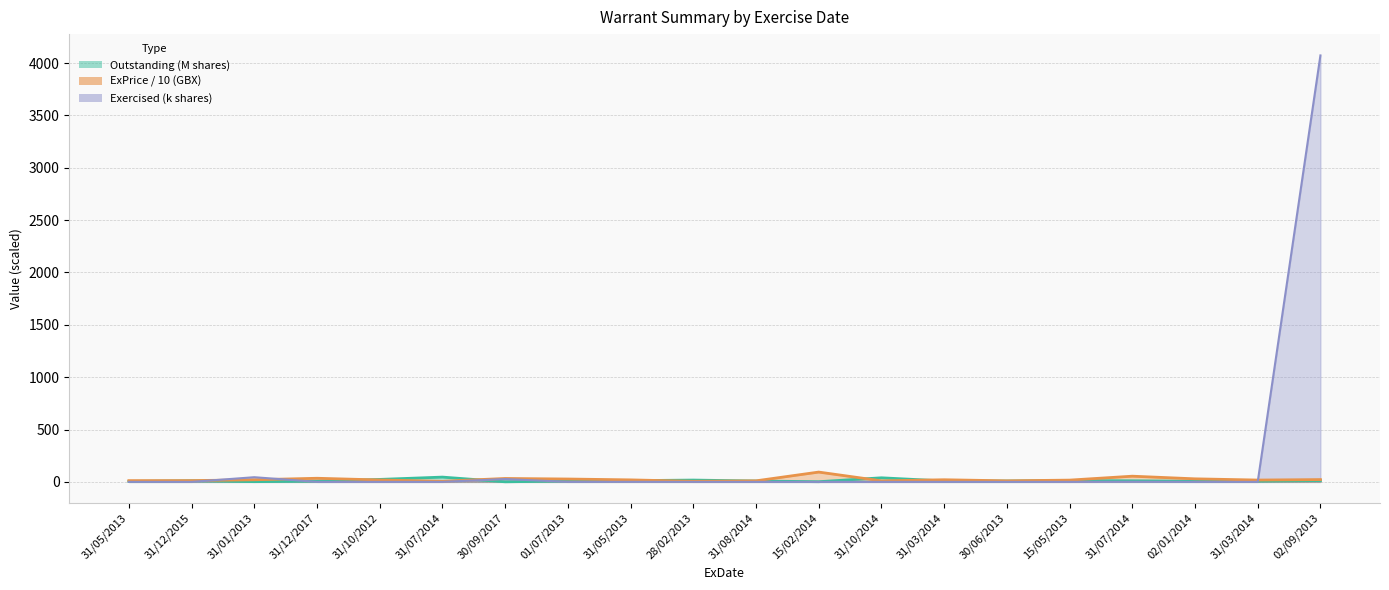

At which category is the sum across all series the highest?

02/09/2013